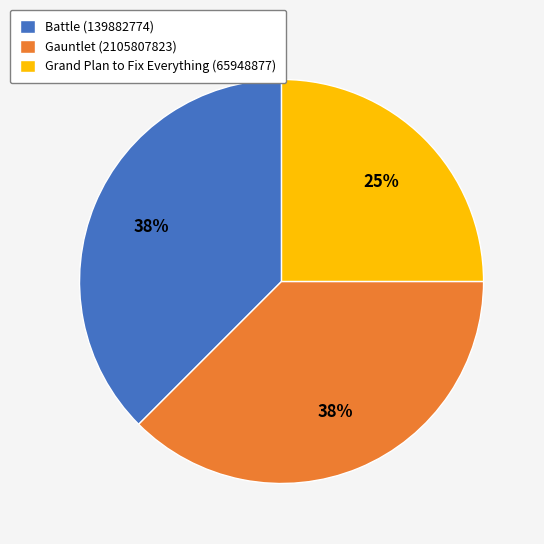

Which has a higher value, Gauntlet (2105807823) or Grand Plan to Fix Everything (65948877)?

Gauntlet (2105807823)